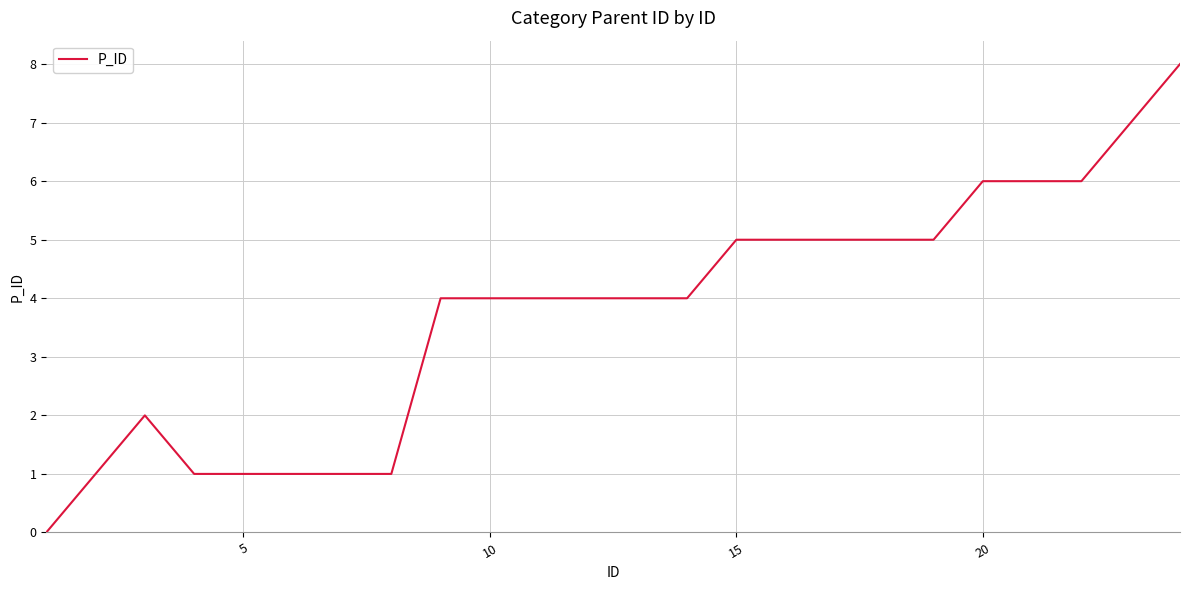

What is the difference between the maximum and minimum values?

8